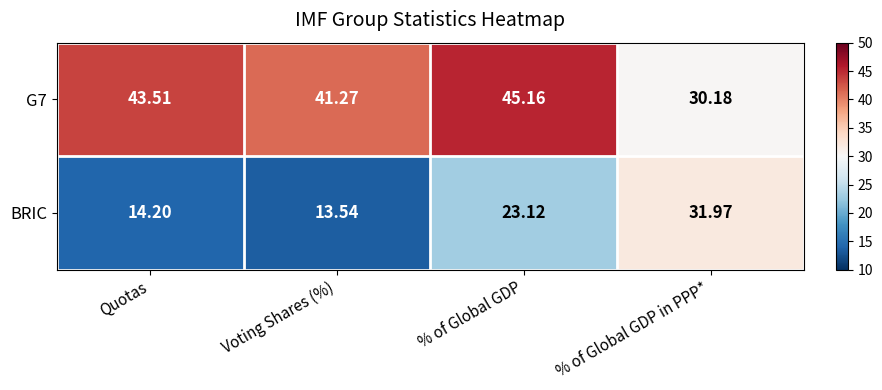

How many data points does each series have?

4